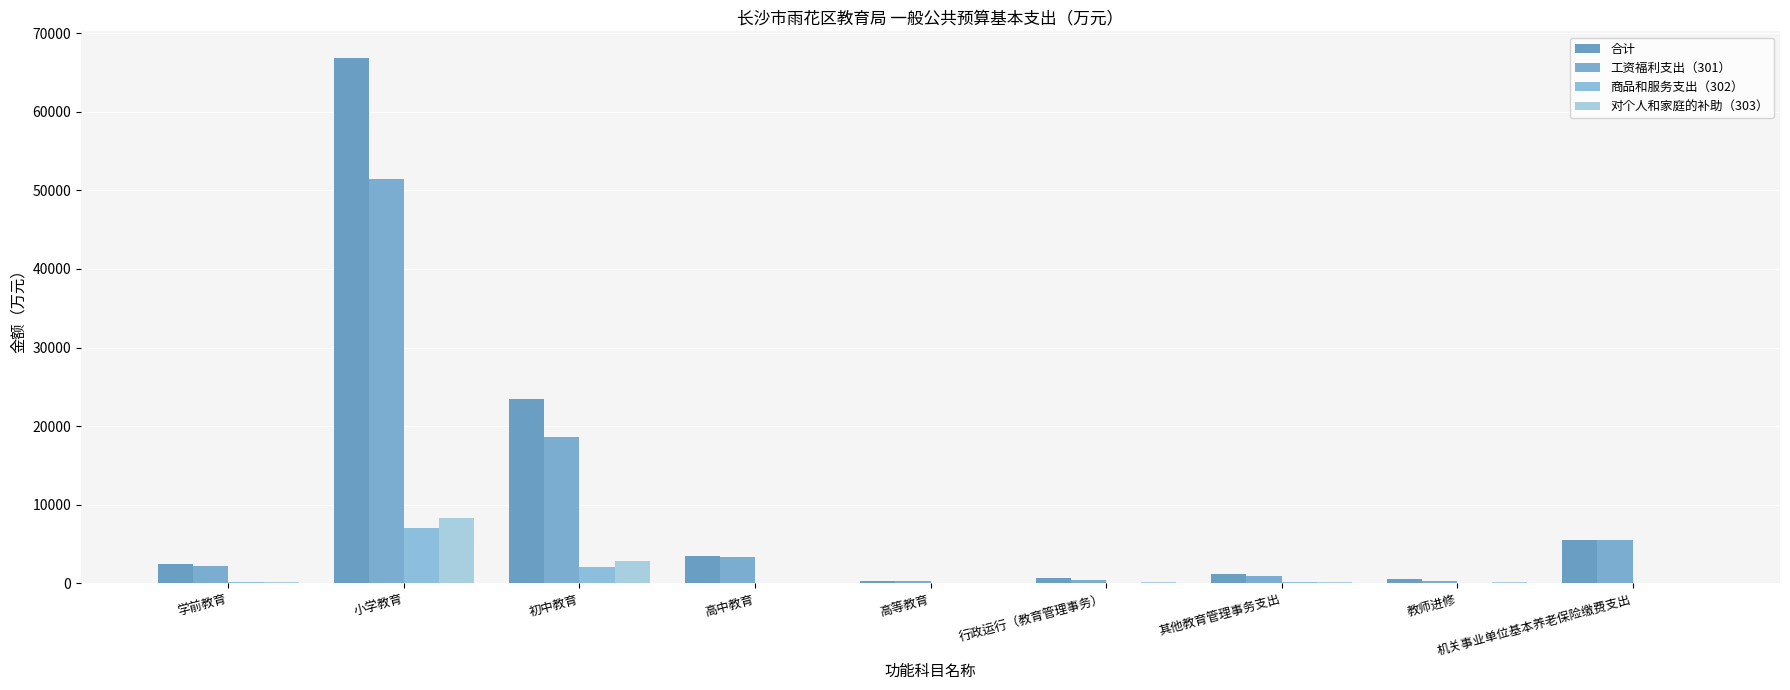

What position from the left is 高中教育?

4